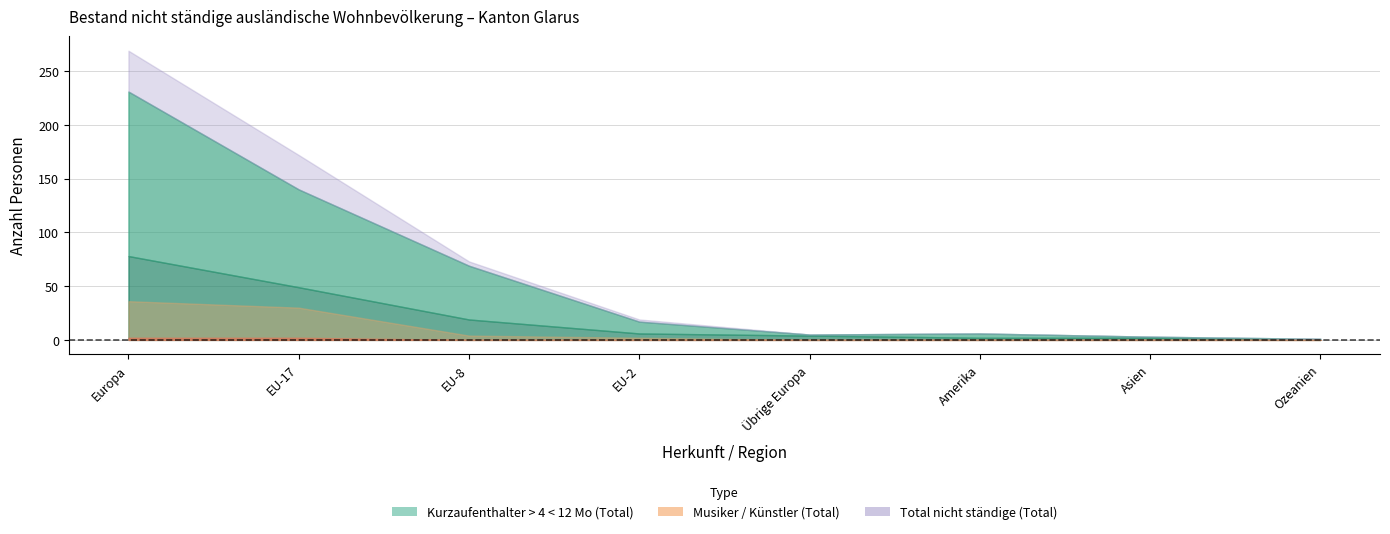

What is the label of the 3rd point from the left?

EU-8